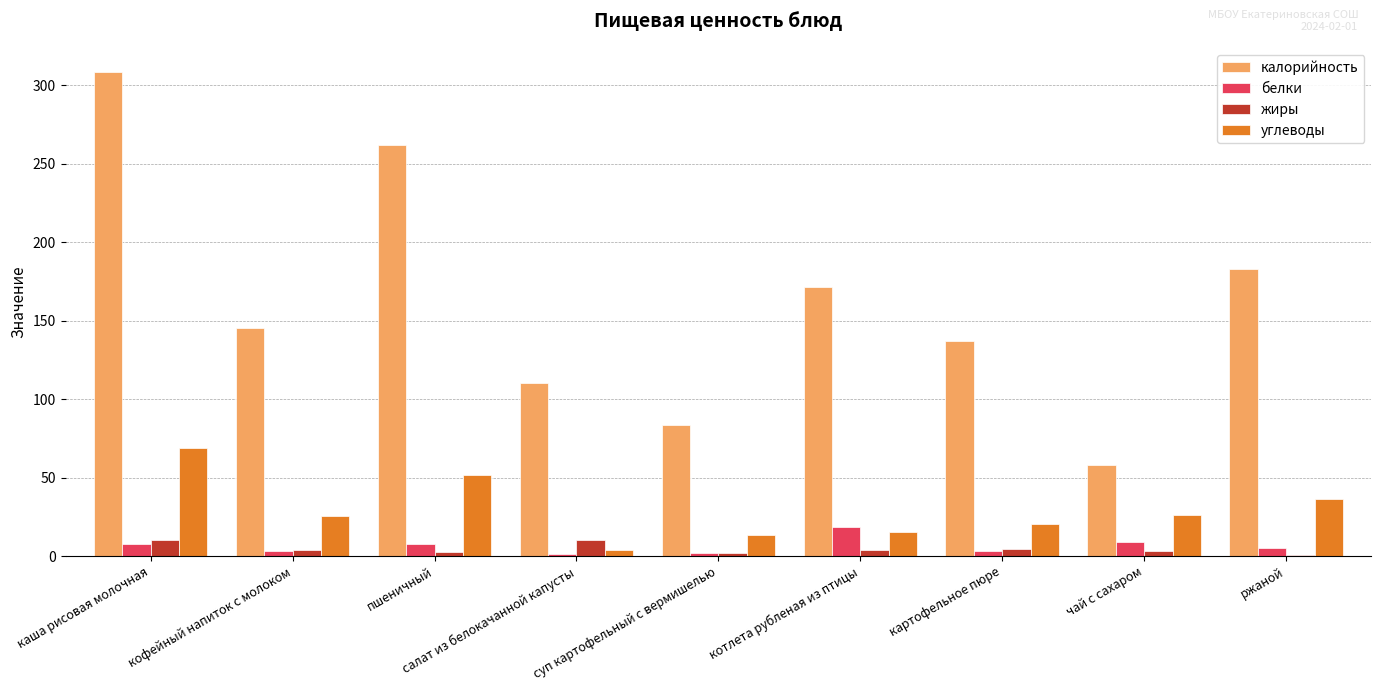

Where does the калорийность series first go above 145?

каша рисовая молочная